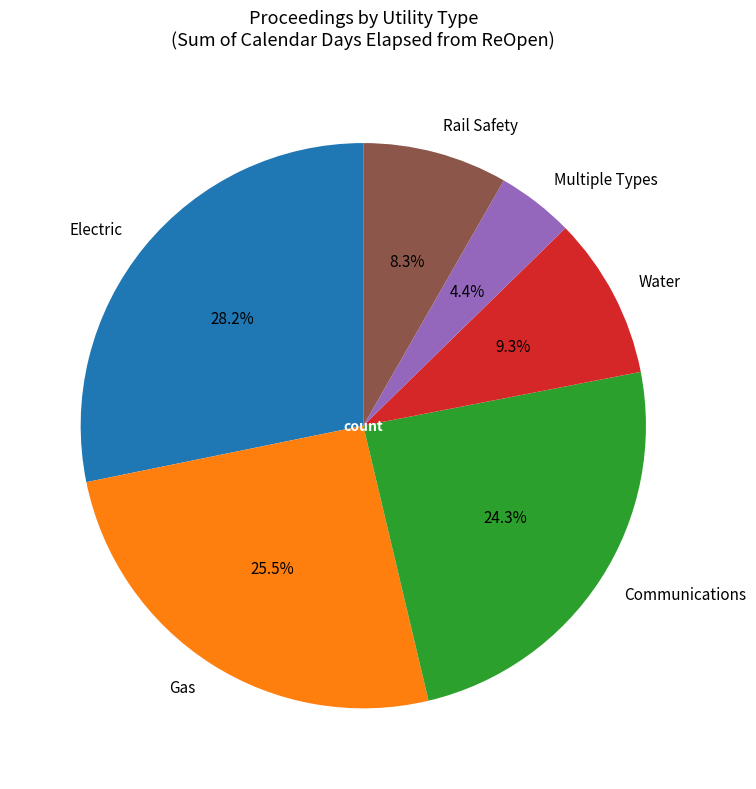

The Communications slice represents 13% of the pie. True or false?

False